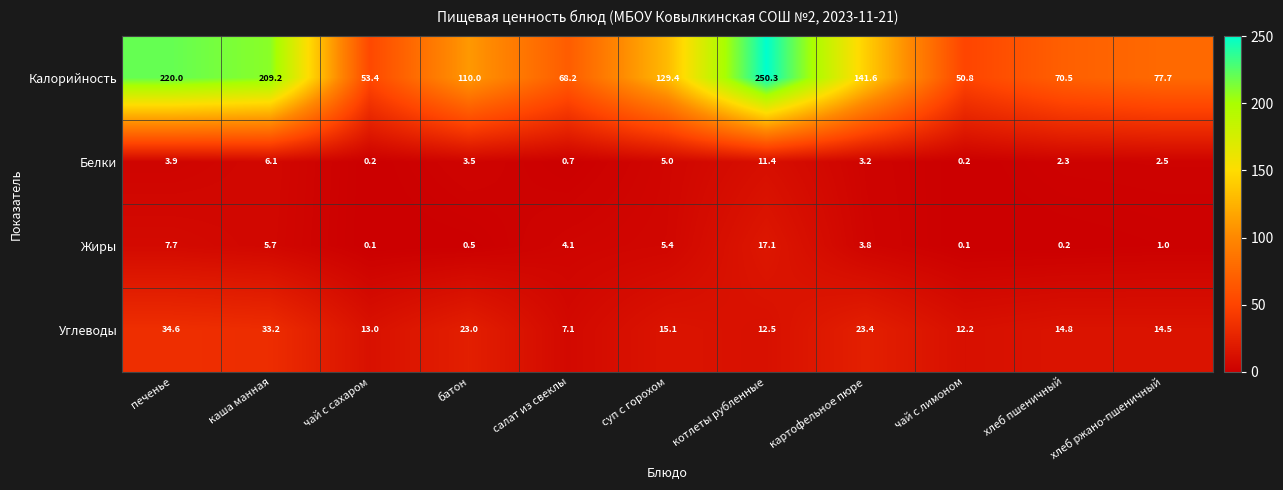

How many values in the Калорийность series are below 110?

5